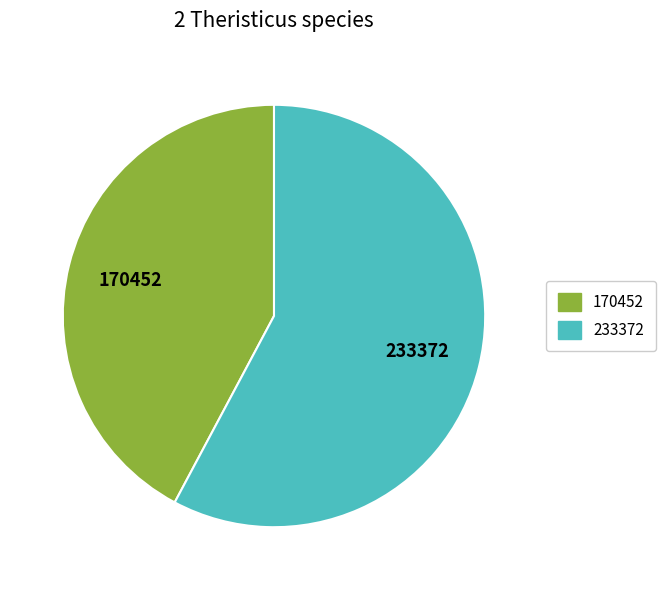

Is there any slice that represents more than half of the pie?

Yes